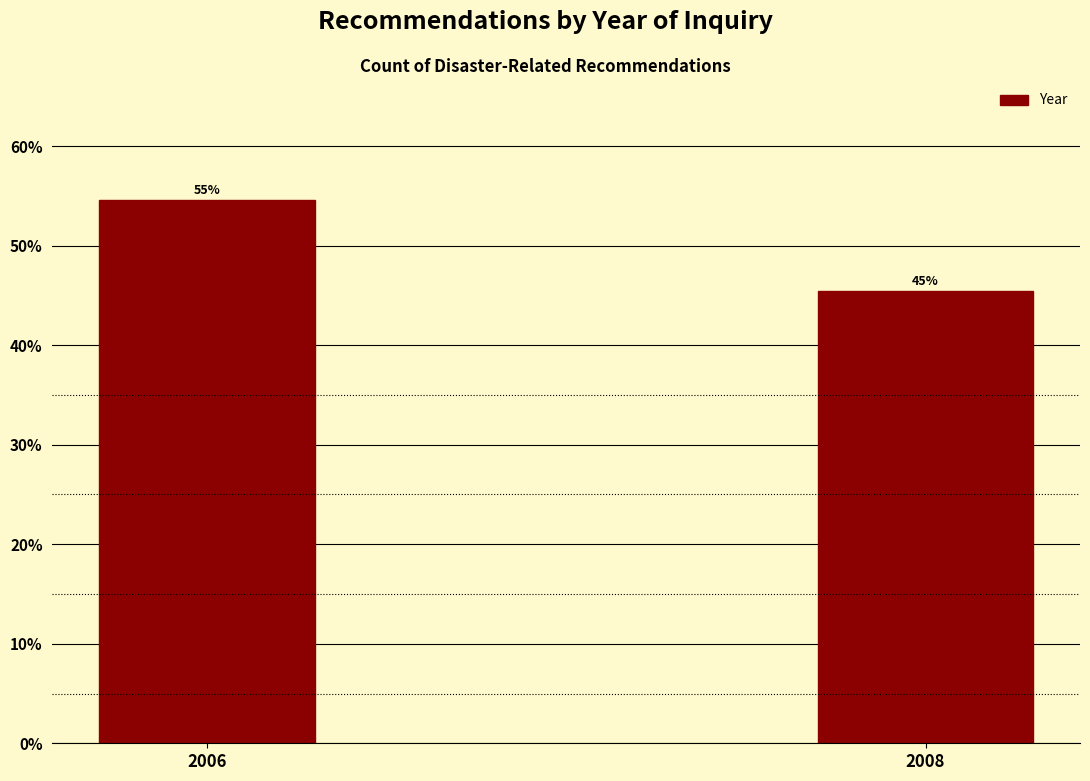

How many bars are there in total?

2